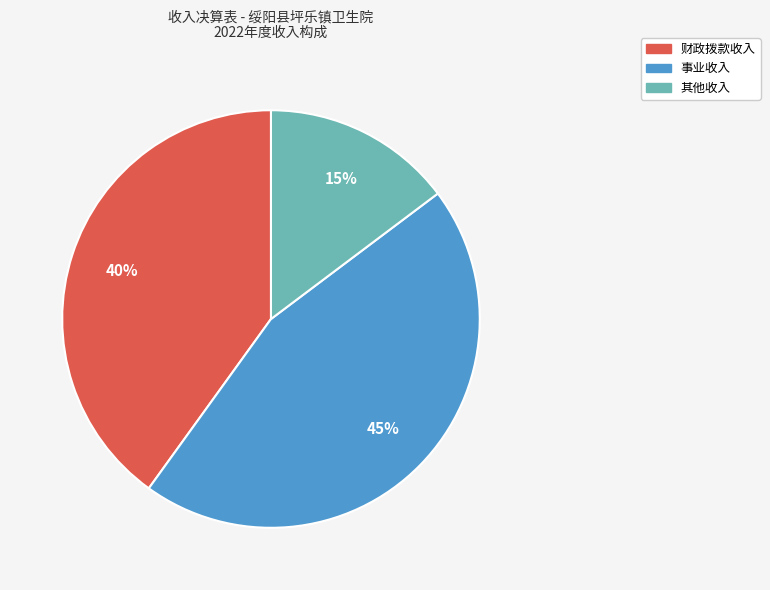

To the nearest percent, what is the average slice percentage?

33%